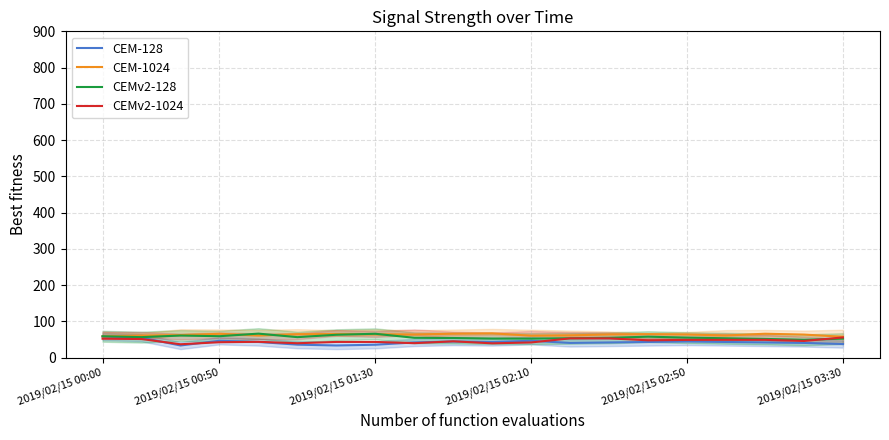

The value of CEMv2-1024 at 12 is 79.1. True or false?

False